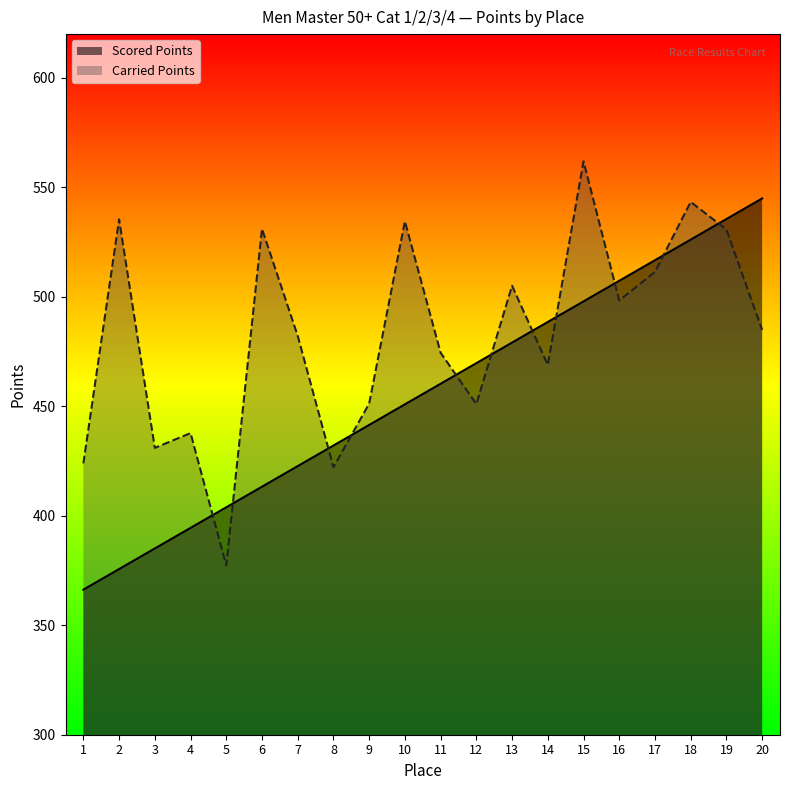

At which label is Scored Points closest to 455?

10